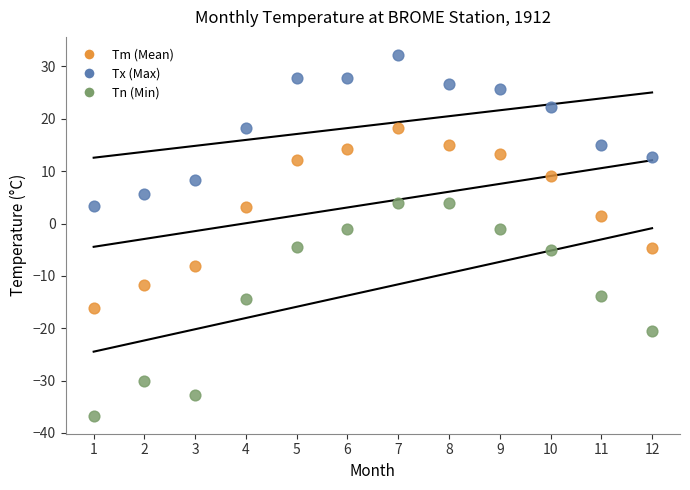

Which series contains the lowest Y value?

Tn (Min)